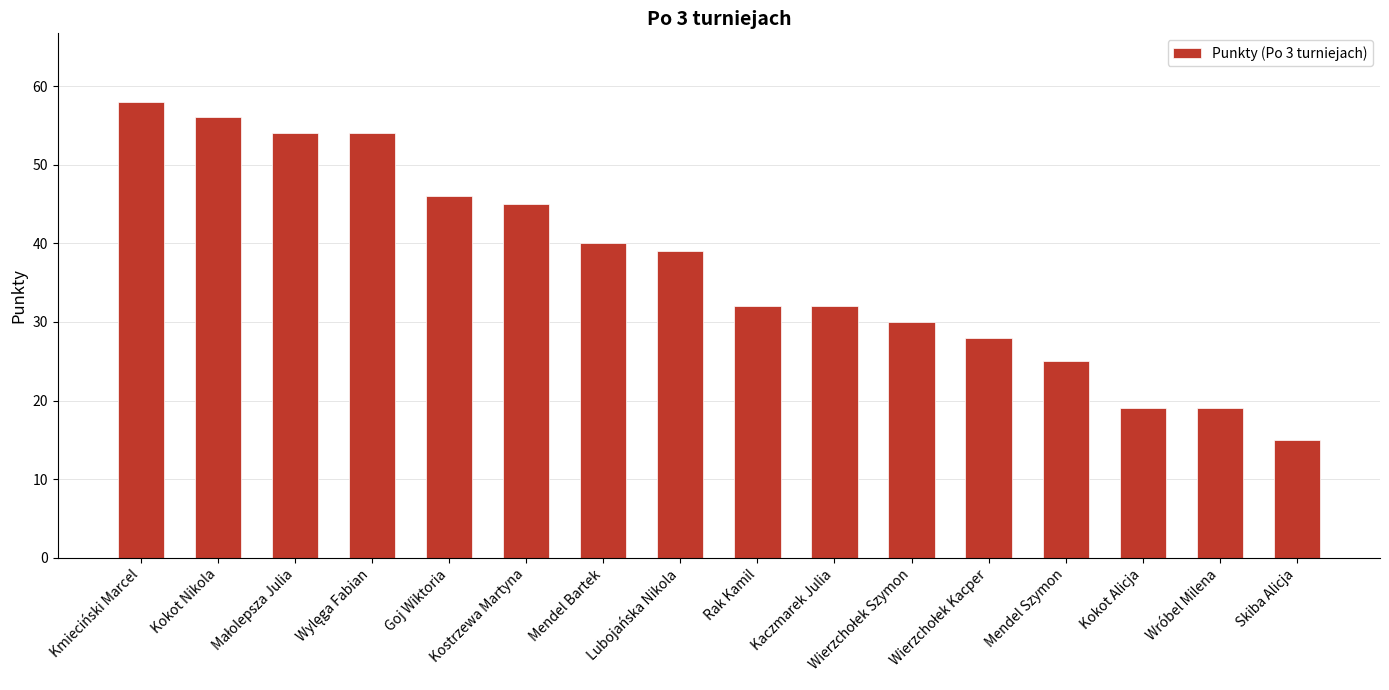

Reading left to right, transcribe all the data shown in this chart.

58	56	54	54	46	45	40	39	32	32	30	28	25	19	19	15